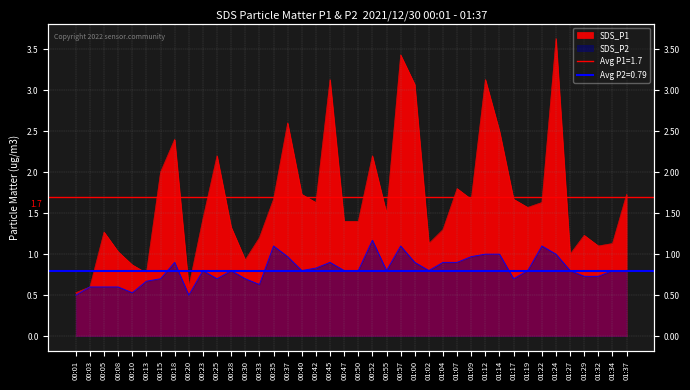

The SDS_P2 series shows 0.2 at 00:40. True or false?

False